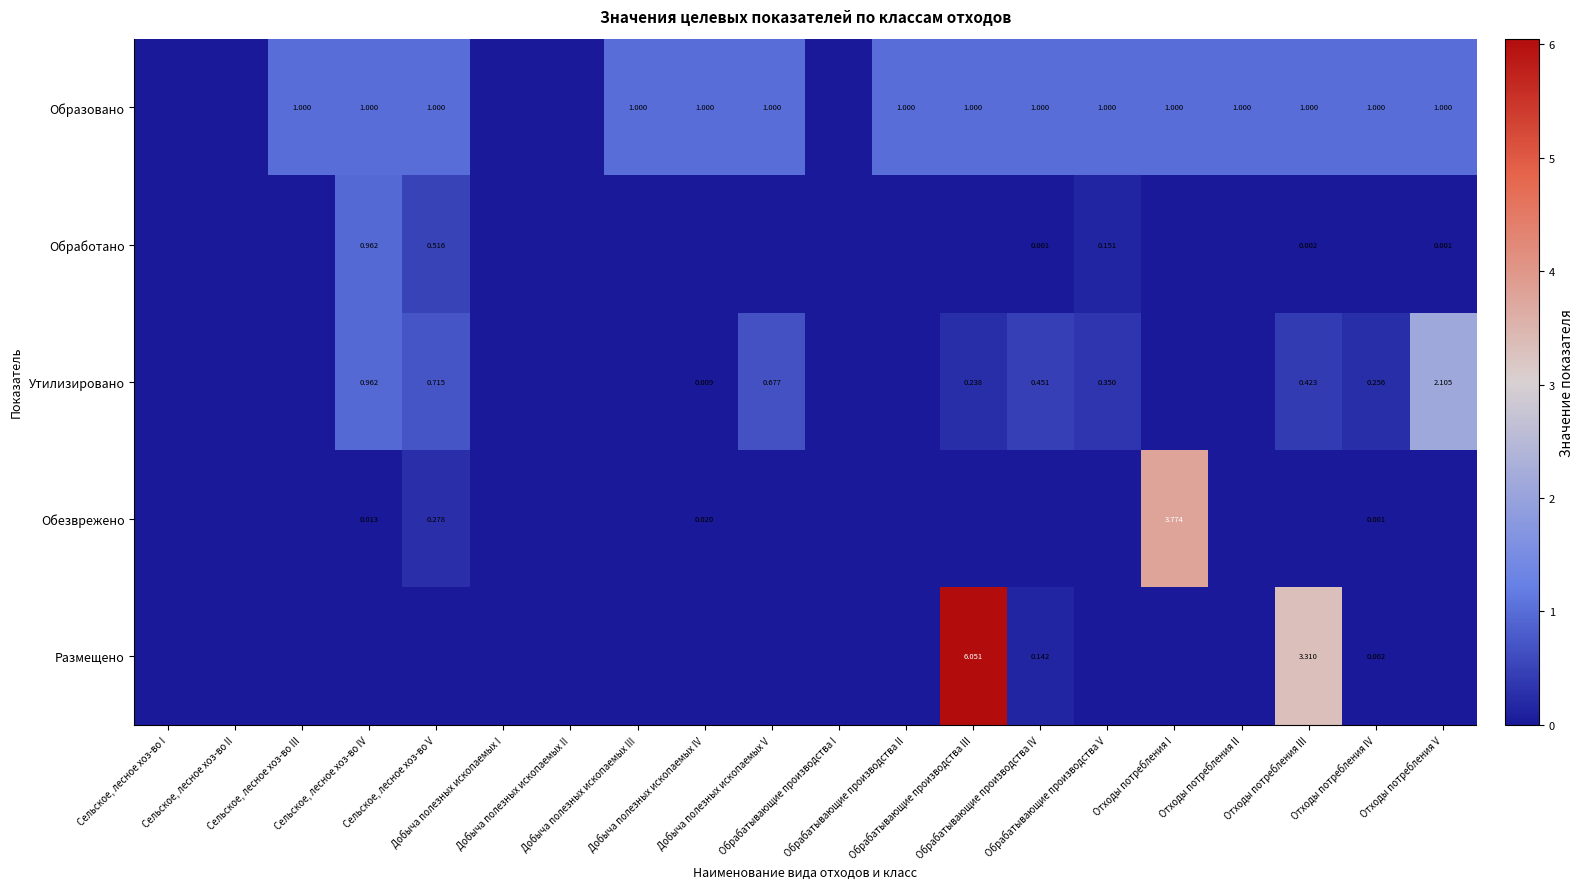

Between Обрабатывающие производства IV and Отходы потребления I, which series saw the biggest shift?

Обезврежено